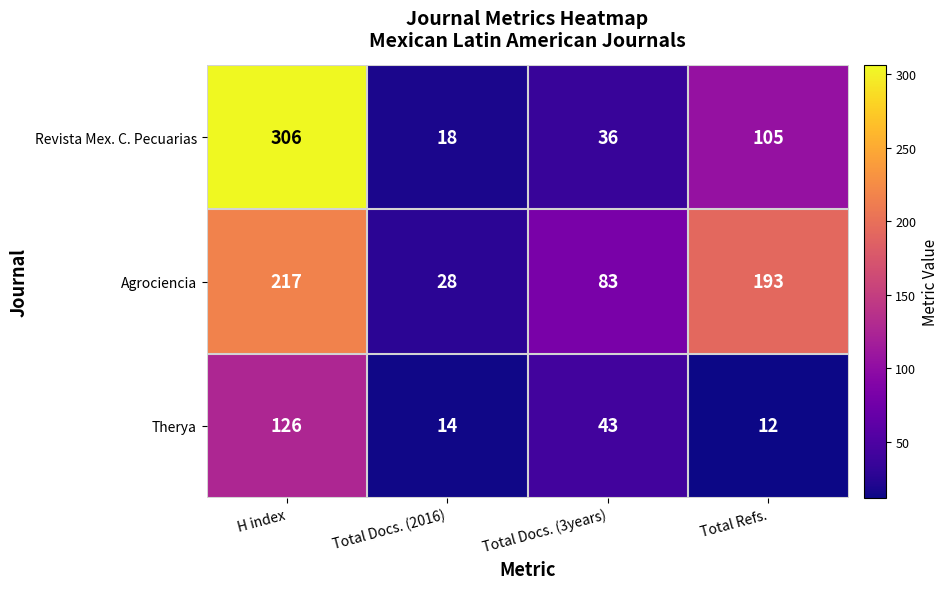

How many series are shown in this chart?

3